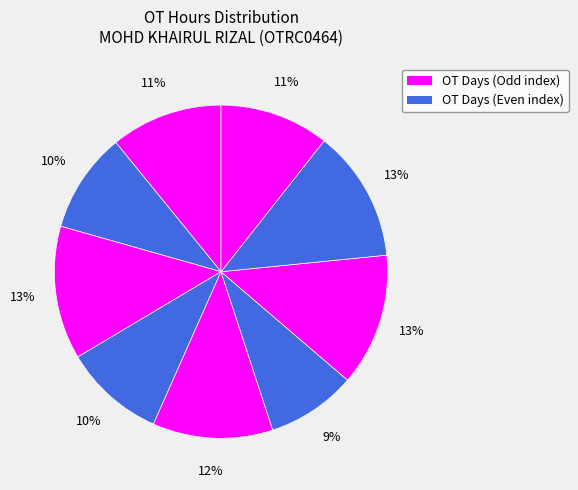

How many segments does this pie chart have?

9